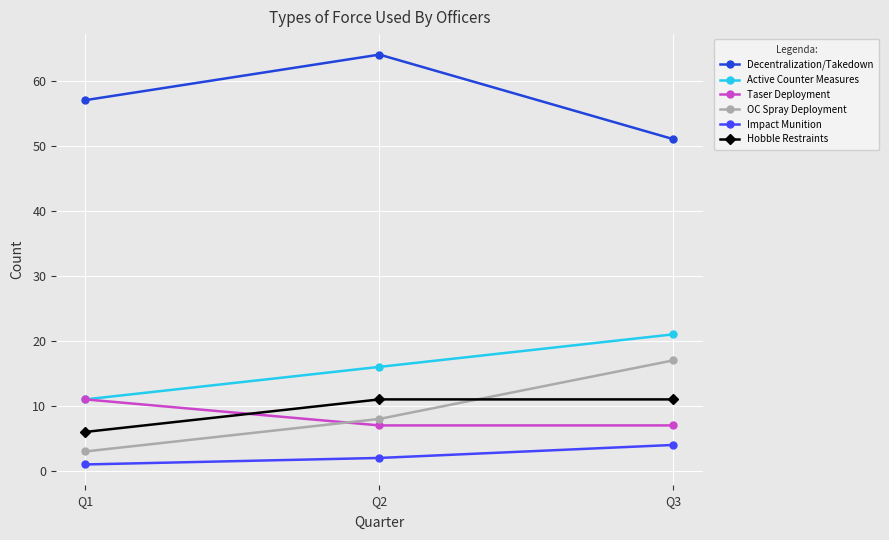

What is the minimum value for Decentralization/Takedown?

51